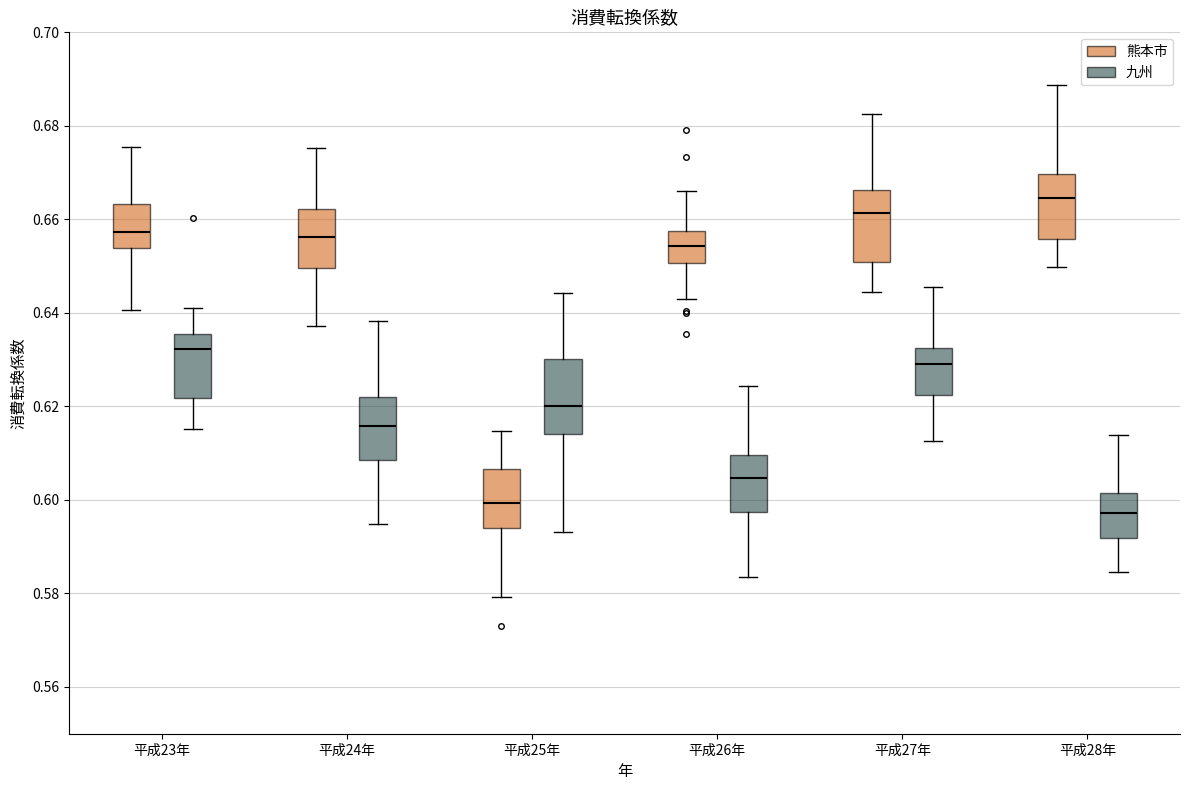

Reading left to right, transcribe this box plot: for each box, give where its median line is, the range the box spans, and where its two whiskers end, as read against the y-axis. The values are not printed on the chart, so give them approximately, as read against the axis.

平成23年 (熊本市): median 0.658, box 0.654 to 0.664, whiskers 0.640 to 0.676
平成23年 (九州): median 0.632, box 0.622 to 0.636, whiskers 0.616 to 0.642
平成24年 (熊本市): median 0.656, box 0.650 to 0.662, whiskers 0.638 to 0.676
平成24年 (九州): median 0.616, box 0.608 to 0.622, whiskers 0.594 to 0.638
平成25年 (熊本市): median 0.600, box 0.594 to 0.606, whiskers 0.580 to 0.614
平成25年 (九州): median 0.620, box 0.614 to 0.630, whiskers 0.594 to 0.644
平成26年 (熊本市): median 0.654, box 0.650 to 0.658, whiskers 0.642 to 0.666
平成26年 (九州): median 0.604, box 0.598 to 0.610, whiskers 0.584 to 0.624
平成27年 (熊本市): median 0.662, box 0.650 to 0.666, whiskers 0.644 to 0.682
平成27年 (九州): median 0.630, box 0.622 to 0.632, whiskers 0.612 to 0.646
平成28年 (熊本市): median 0.664, box 0.656 to 0.670, whiskers 0.650 to 0.688
平成28年 (九州): median 0.598, box 0.592 to 0.602, whiskers 0.584 to 0.614